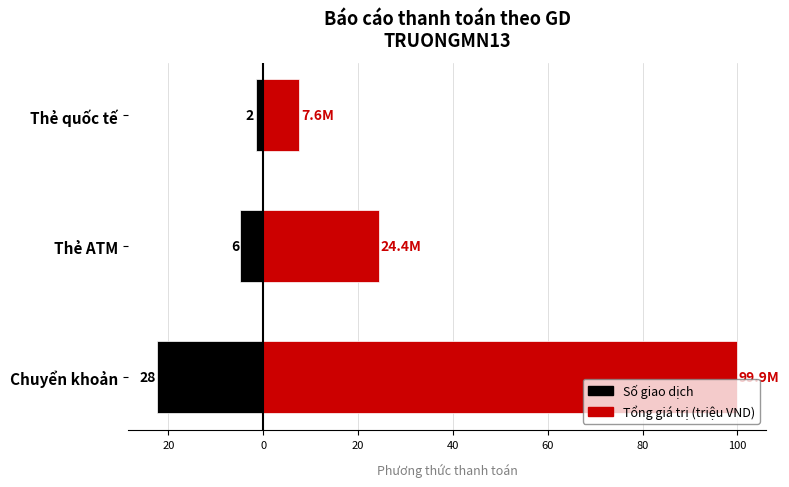

The Số giao dịch series shows -22.4 at 40. True or false?

True